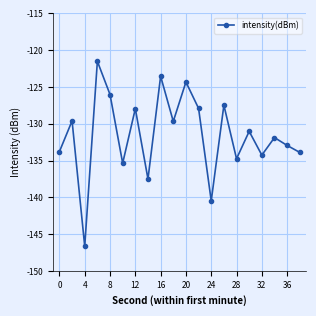

What is the smallest value displayed?

-146.6